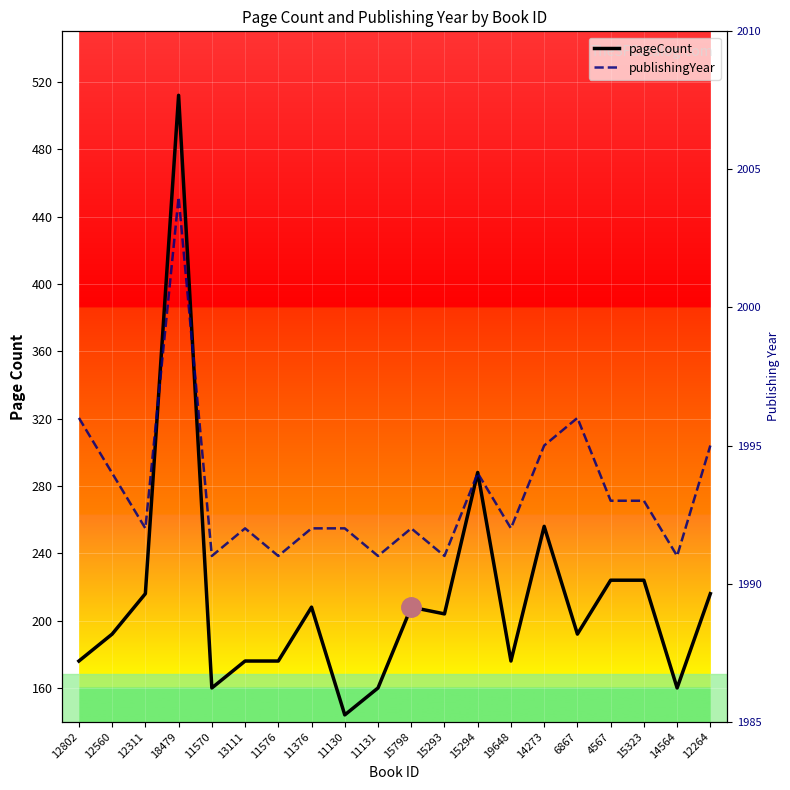

Which category has the lowest value across all series?

11130